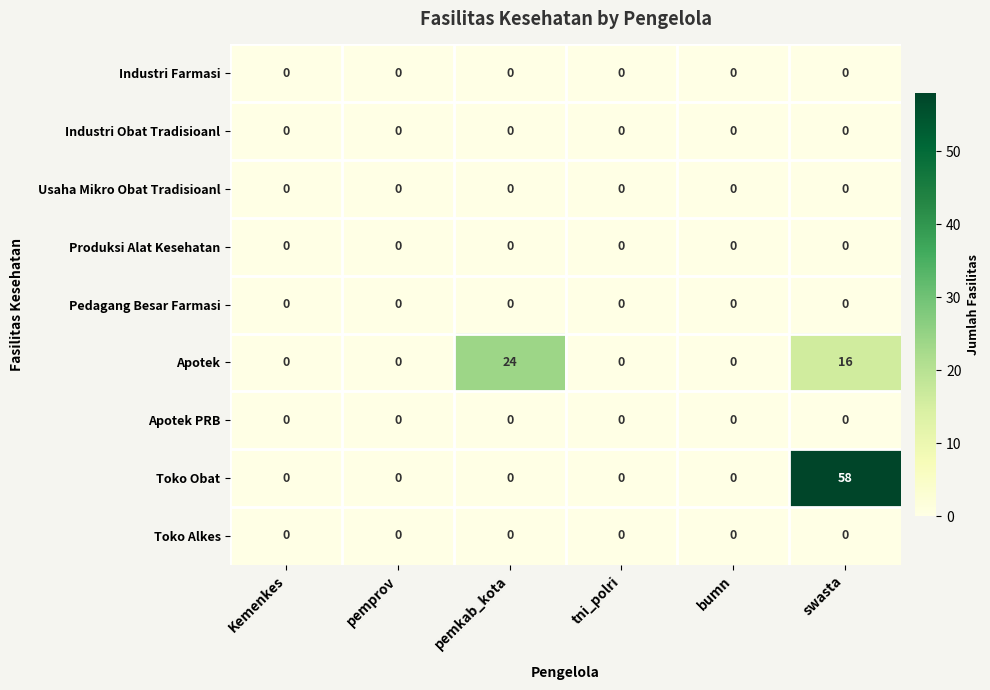

What is the maximum value for Toko Obat?

58